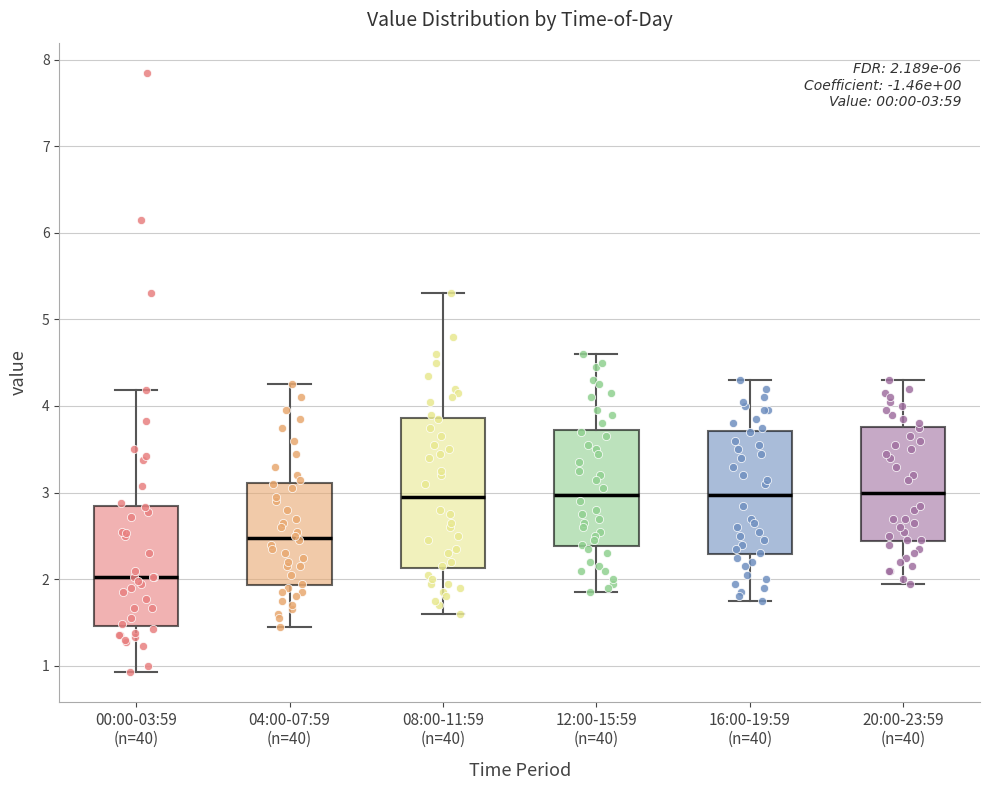

Which box is the tallest, from its lower edge to its upper edge?

08:00-11:59 (n=40)